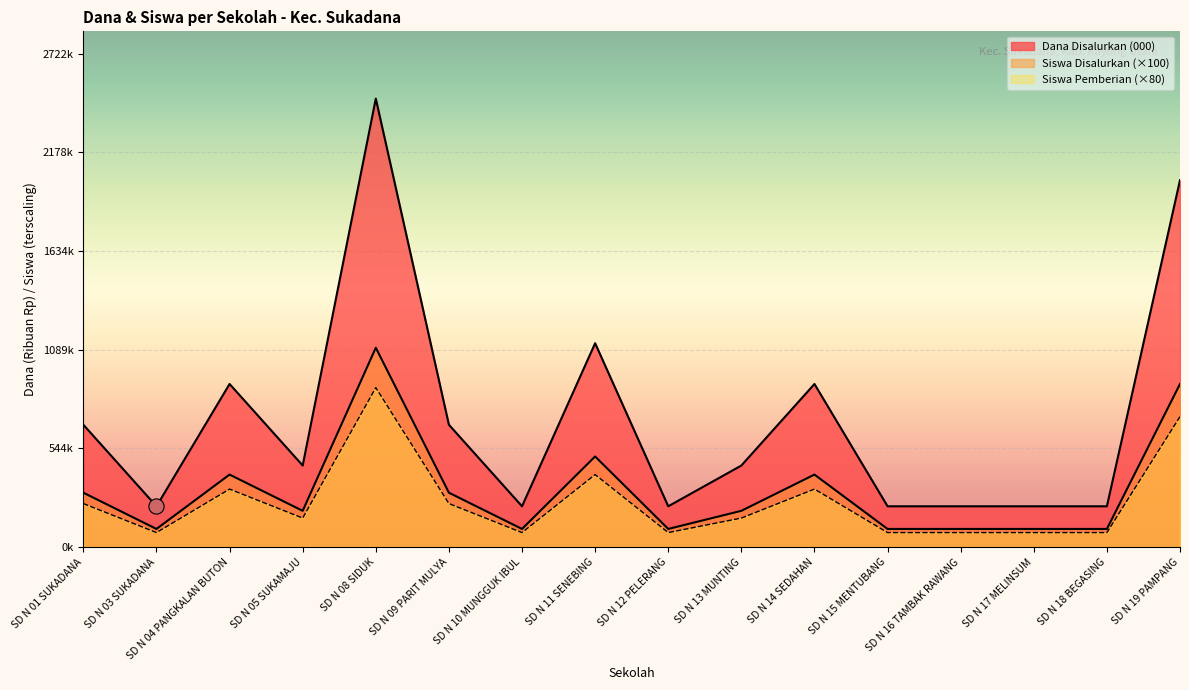

At which category is the sum across all series the highest?

SD N 08 SIDUK